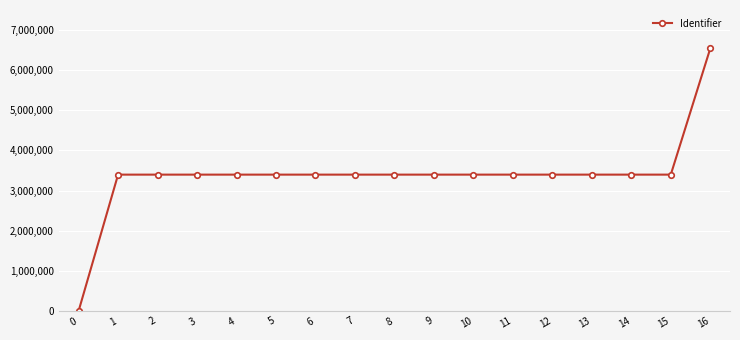

True or false: the data shows 3397644 at 10.

True